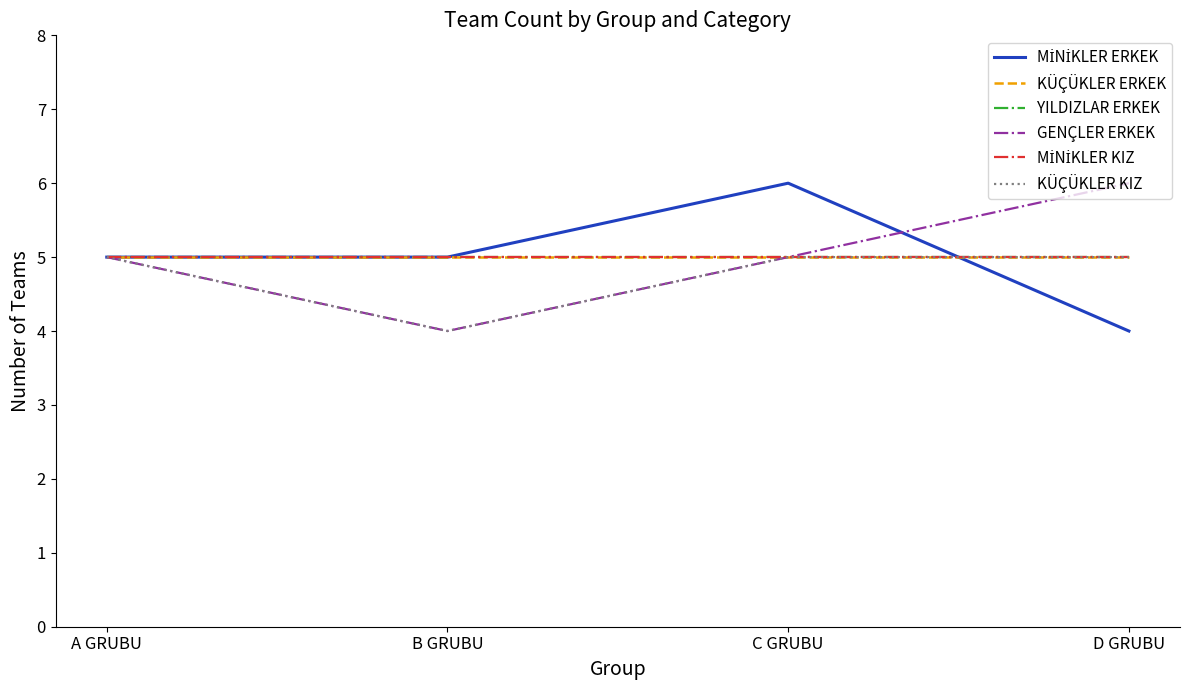

Is it true that MİNİKLER ERKEK equals 5 at B GRUBU?

True